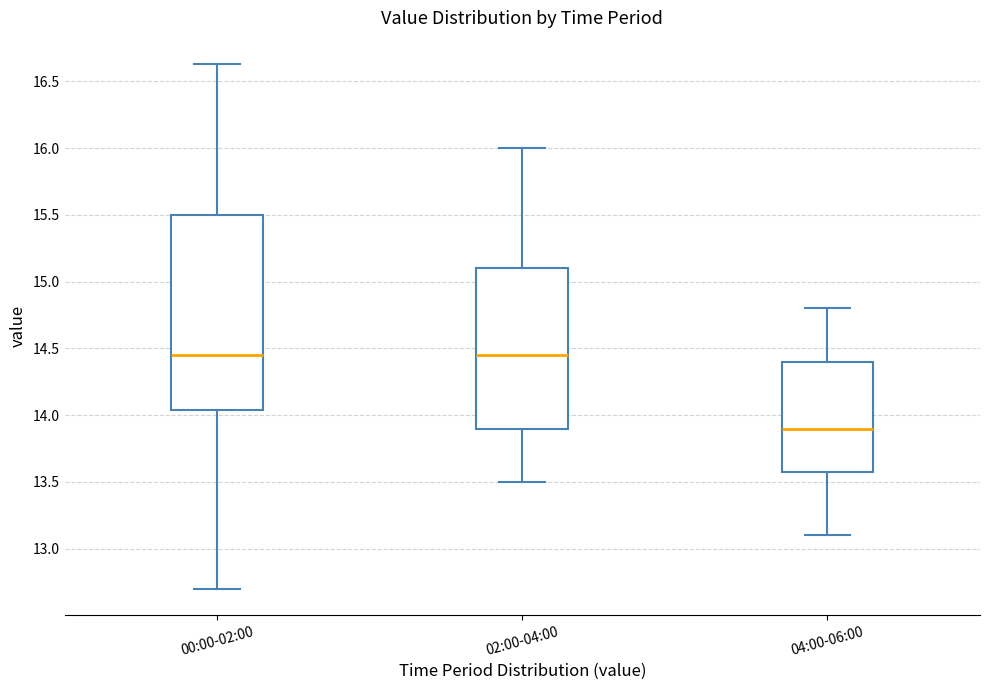

Where does the median line of the box for 04:00-06:00 sit on the y-axis? The values are not printed on the chart, so give them approximately, as read against the axis.

13.90